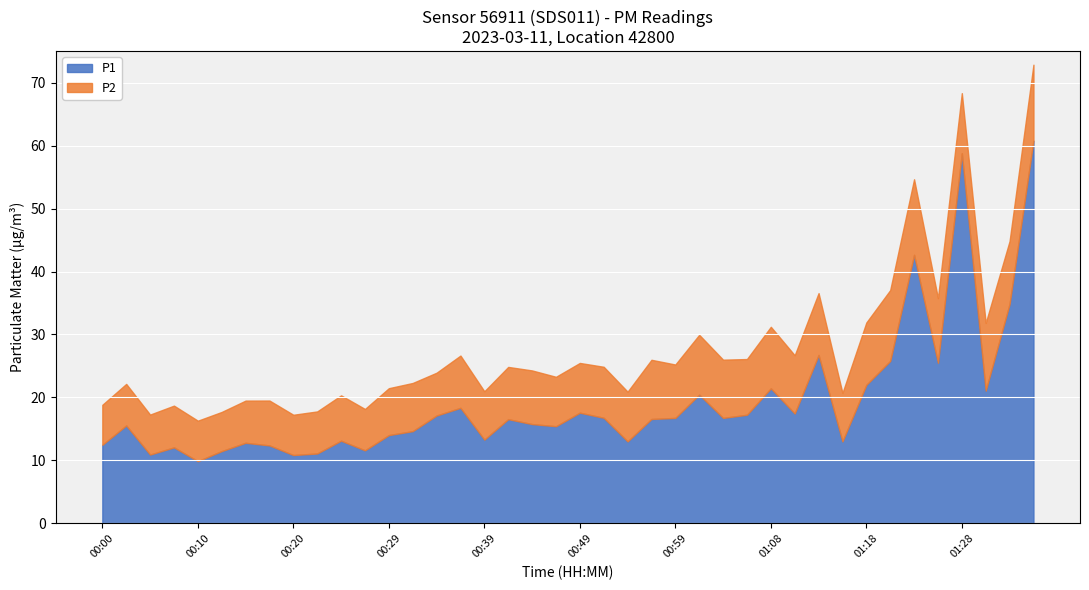

How many interior local peaks does the P1 series have?

12